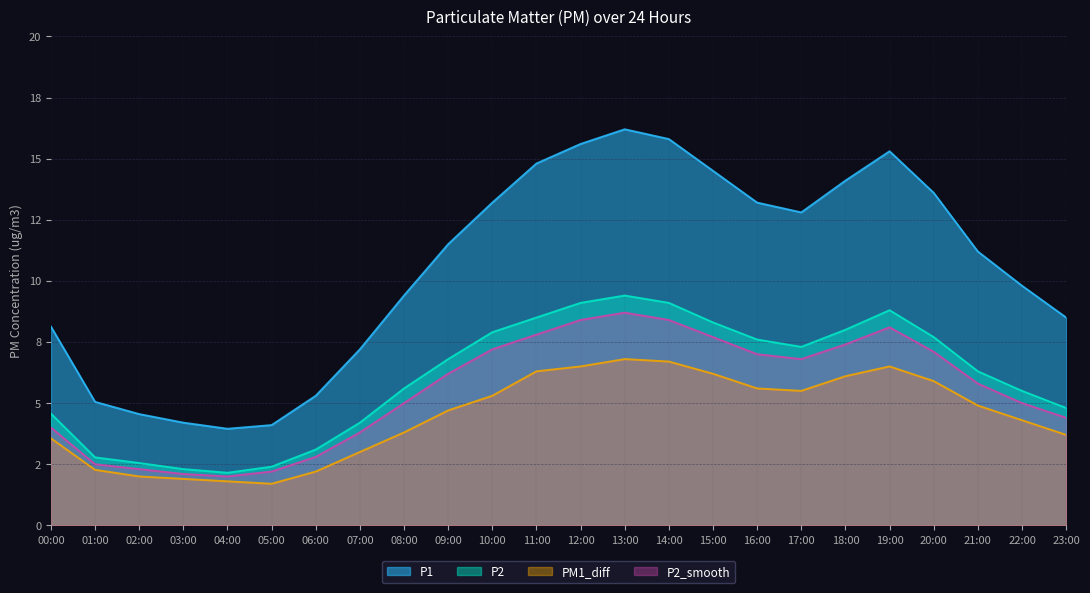

Rank the categories by P2_smooth value from highest to lowest.

13:00, 12:00, 14:00, 19:00, 11:00, 15:00, 18:00, 10:00, 20:00, 16:00, 17:00, 09:00, 21:00, 08:00, 22:00, 23:00, 00:00, 07:00, 06:00, 01:00, 02:00, 05:00, 03:00, 04:00